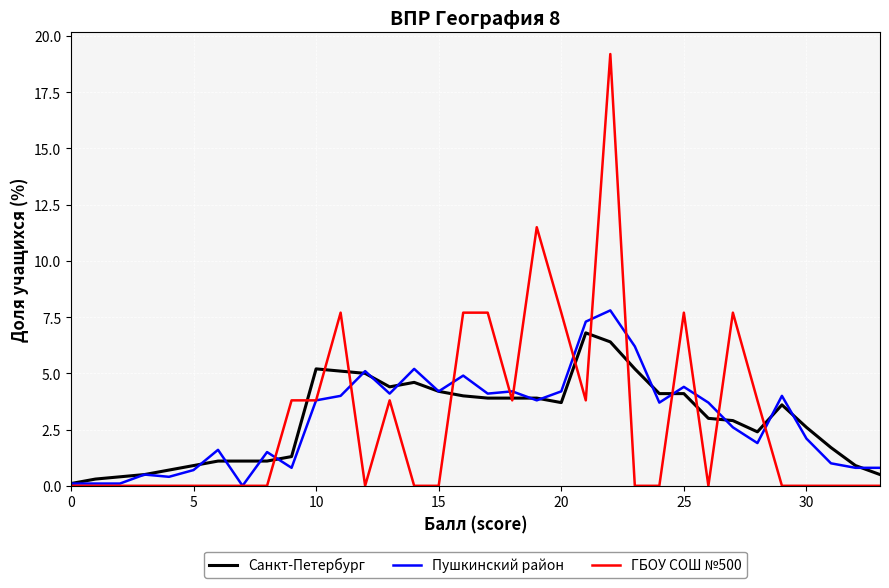

Which series has the largest range (max minus min)?

ГБОУ СОШ №500